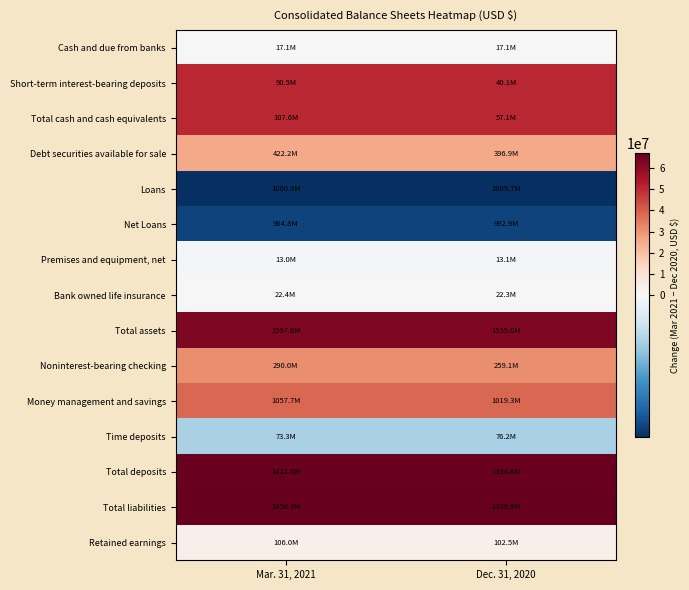

Count the number of categories in the chart.

2